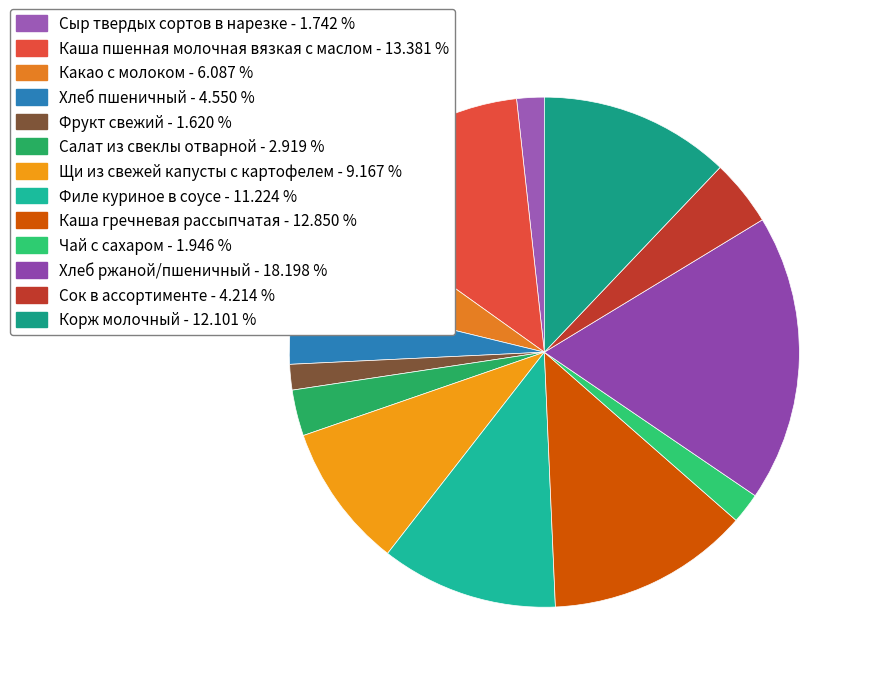

To the nearest percent, what percentage of the pie is Щи из свежей капусты с картофелем?

9%